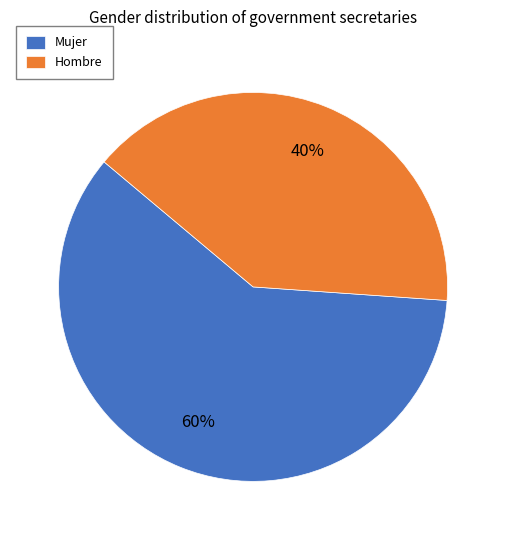

What is the ratio of the value at Mujer to the value at Hombre?

1.5